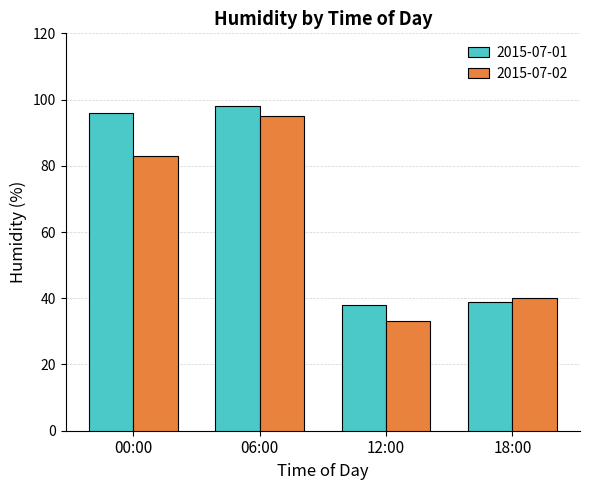

How many groups of bars are there?

4